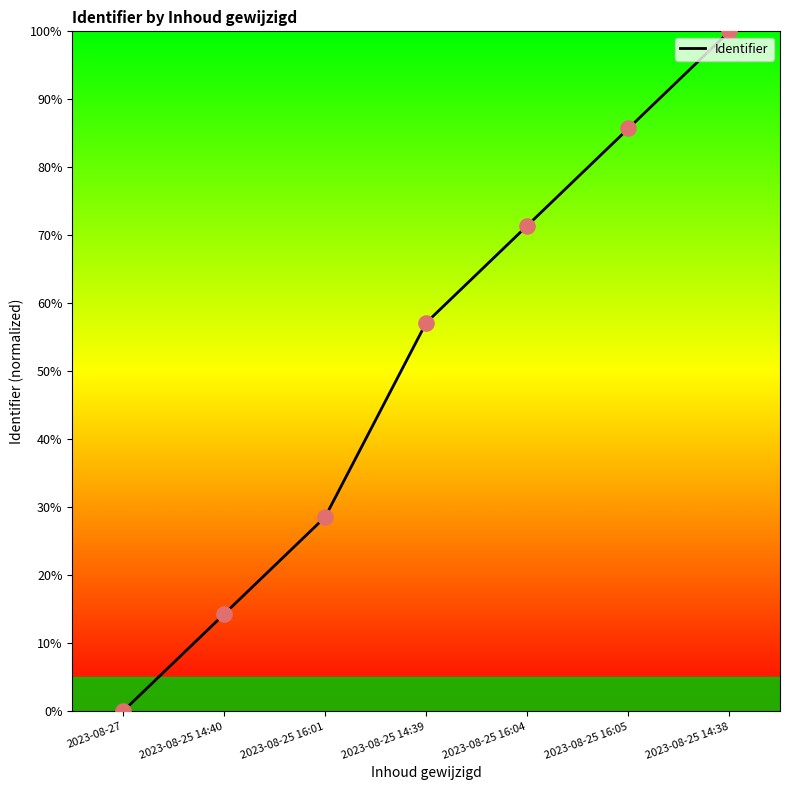

What is the change in value from 2023-08-25 16:01 to 2023-08-25 14:38?

+71.4